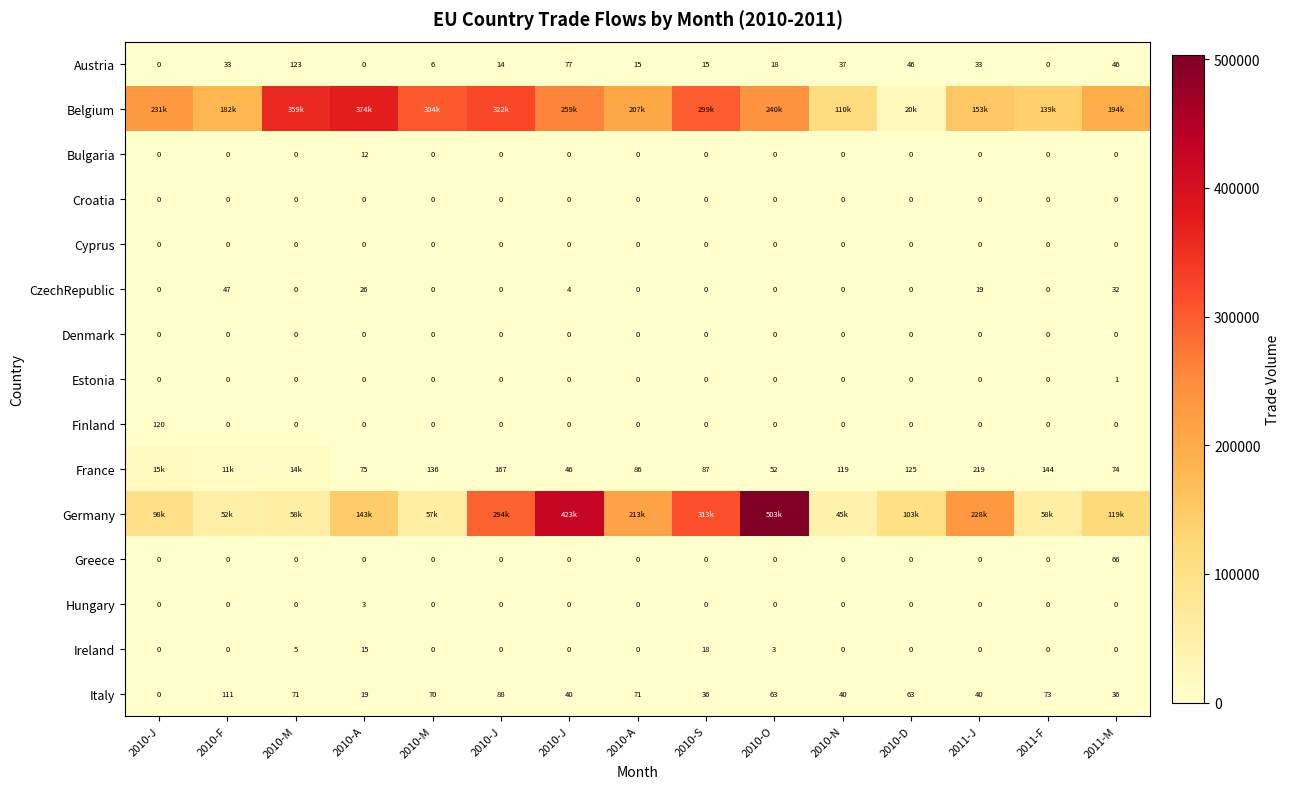

Rank the categories by Croatia value from highest to lowest.

2010-J, 2010-F, 2010-M, 2010-A, 2010-M, 2010-J, 2010-J, 2010-A, 2010-S, 2010-O, 2010-N, 2010-D, 2011-J, 2011-F, 2011-M